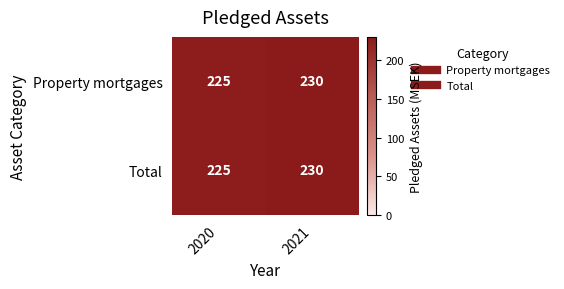

What is the lowest value of the Property mortgages series?

225